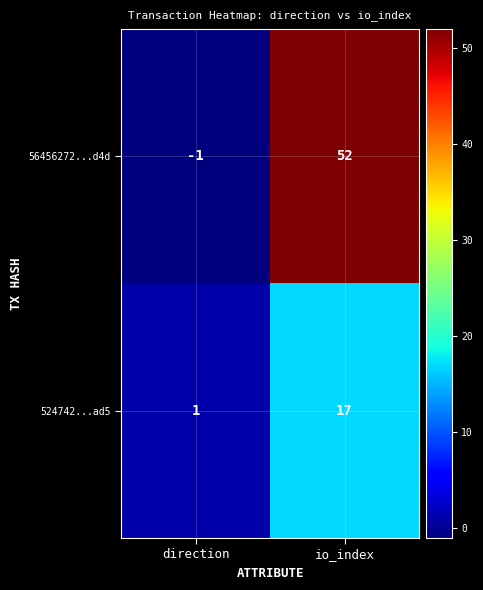

The 524742...ad5 series shows 17 at io_index. True or false?

True